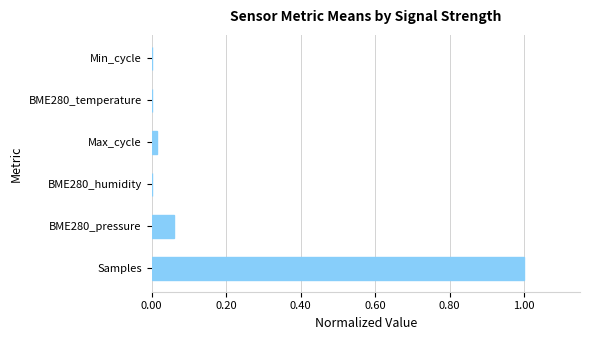

What is the greatest value displayed?

1.0